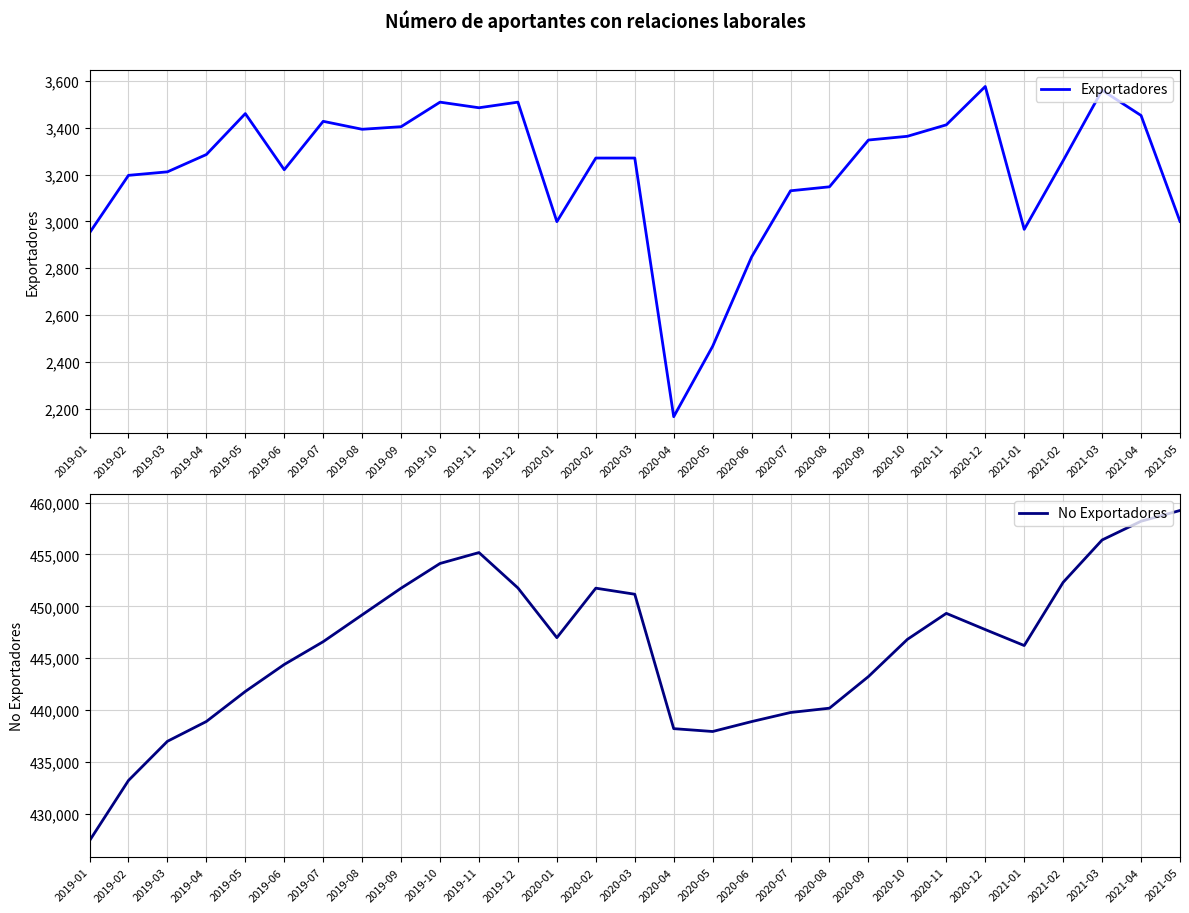

True or false: Exportadores and No Exportadores intersect in this chart.

False